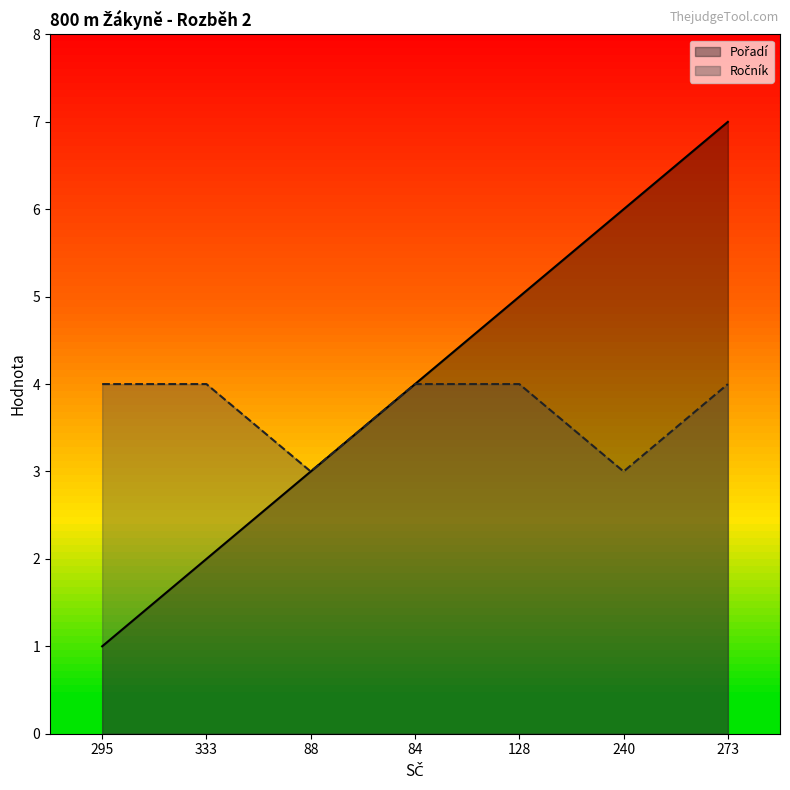

True or false: Ročník and Pořadí cross at least once.

False